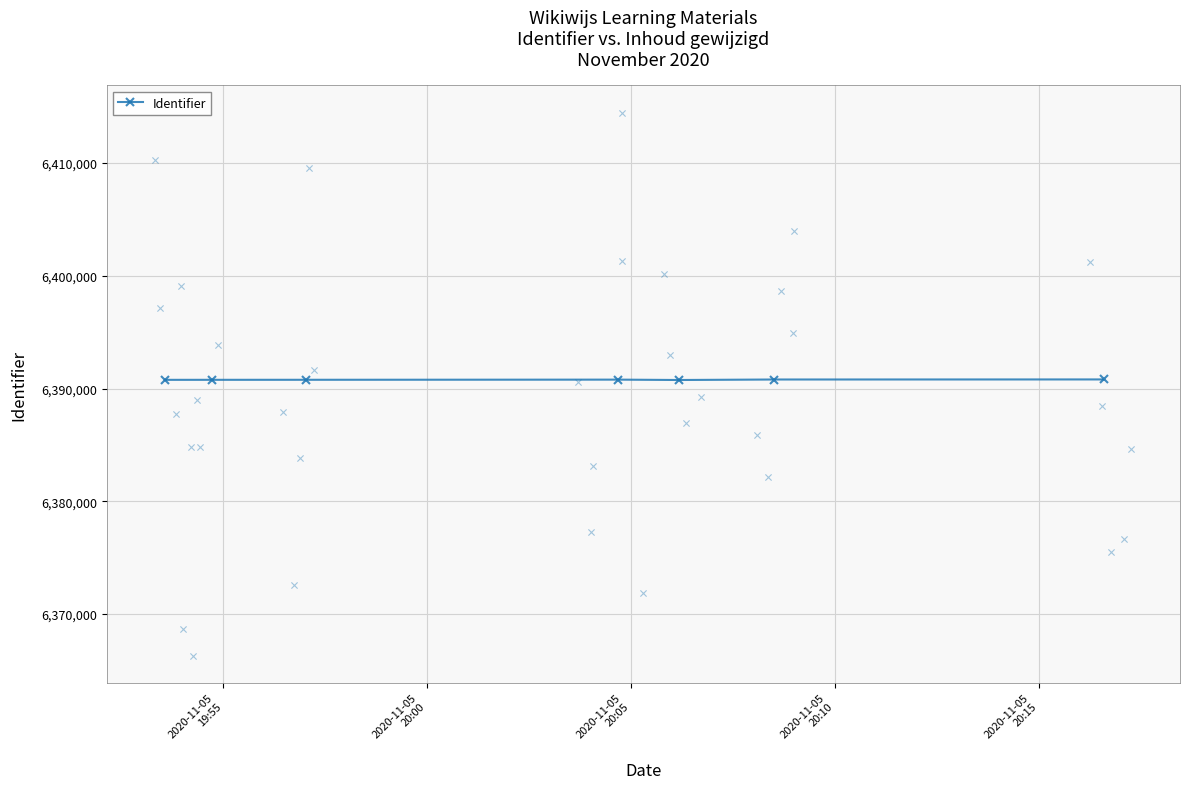

What is the maximum value for Identifier?

6390806